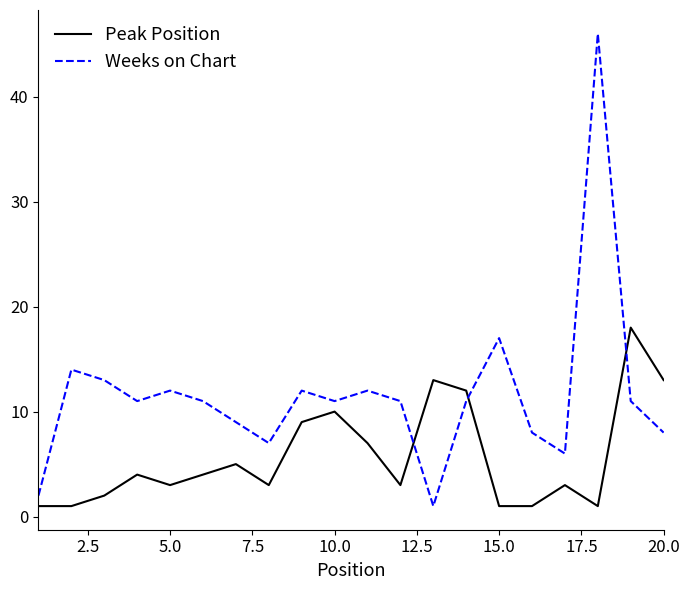

Is this an area chart (filled region under the line)?

No